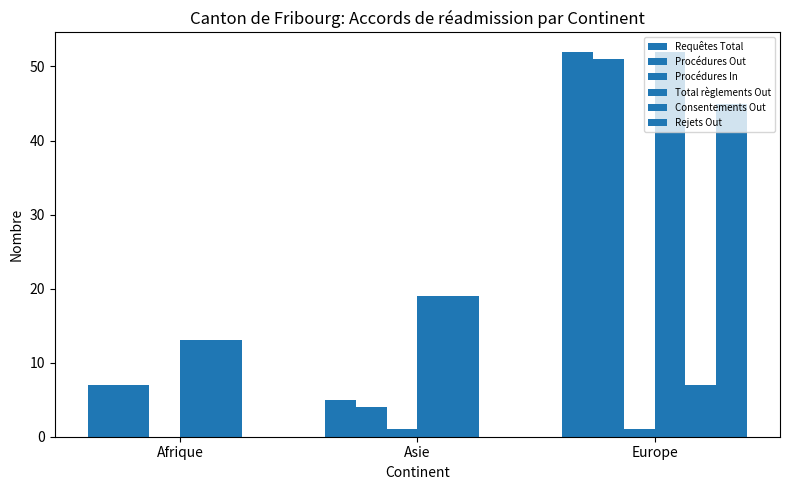

What is the maximum value for Procédures Out?

51